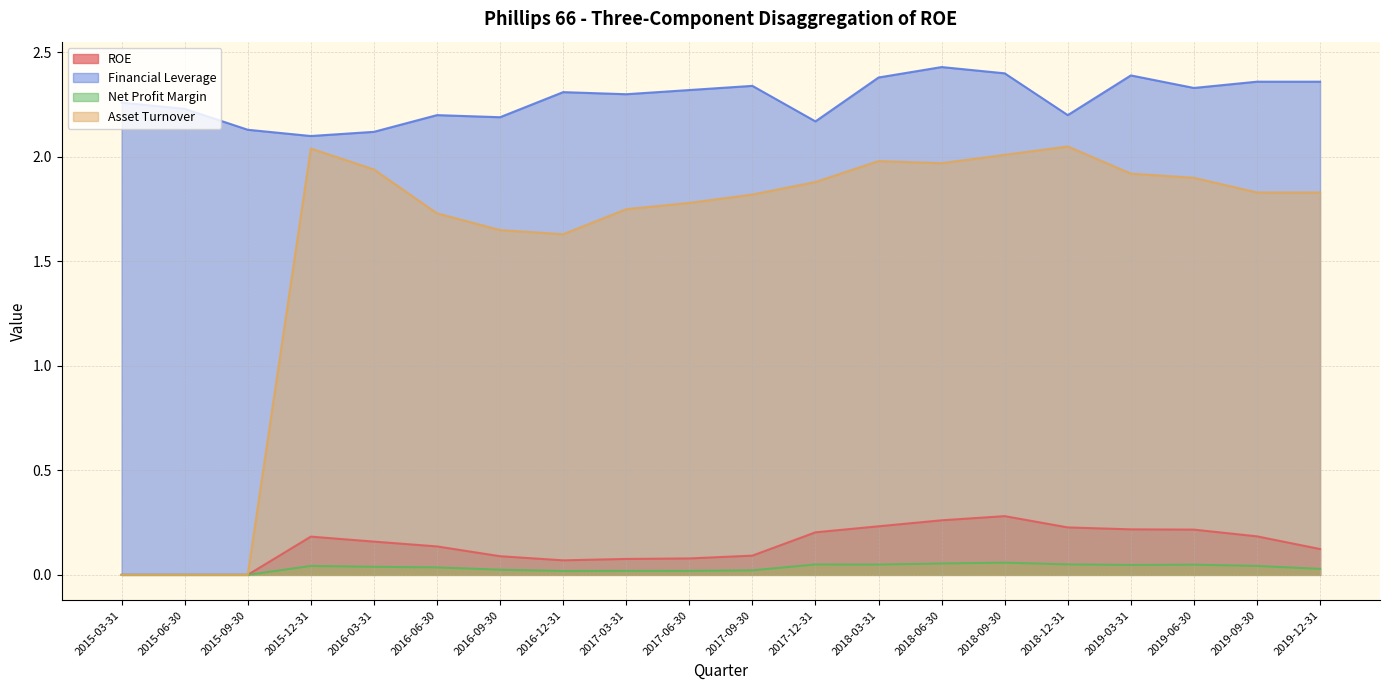

At which category is the sum across all series the highest?

2018-09-30